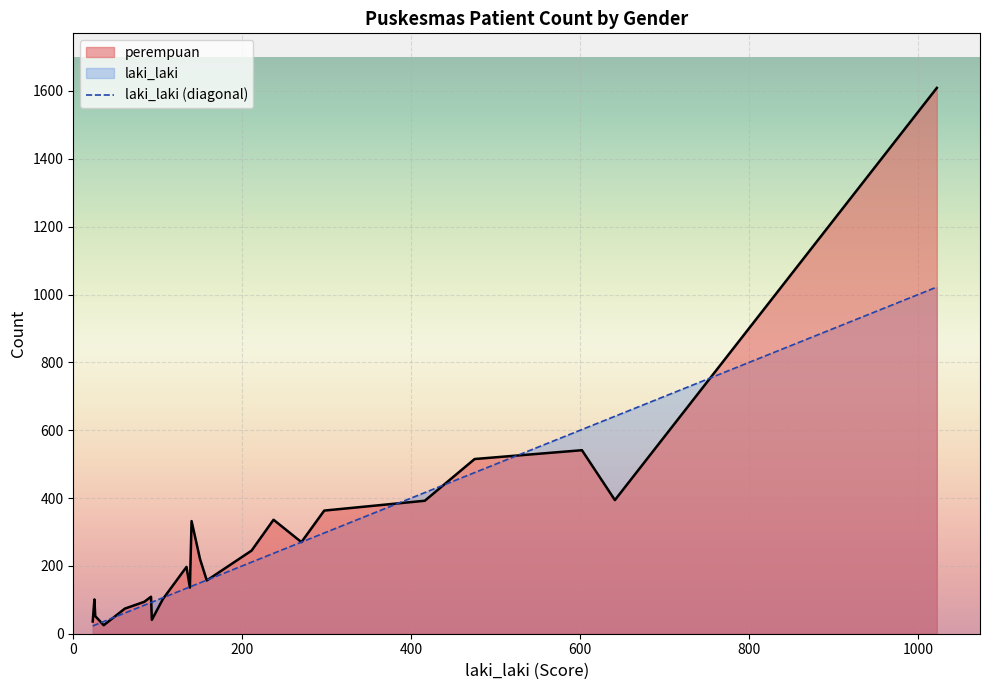

What is the lowest value of the laki_laki series?

23